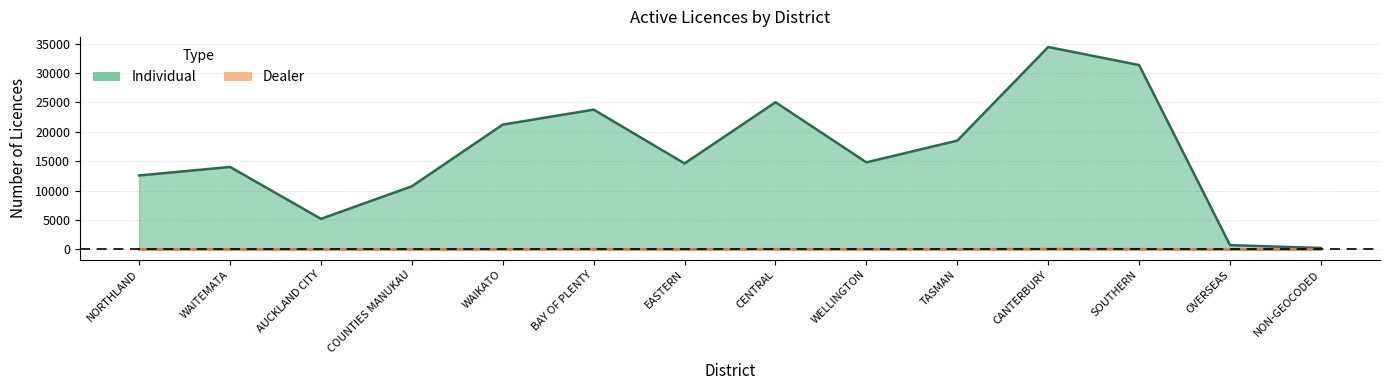

Which series has the largest range (max minus min)?

Individual